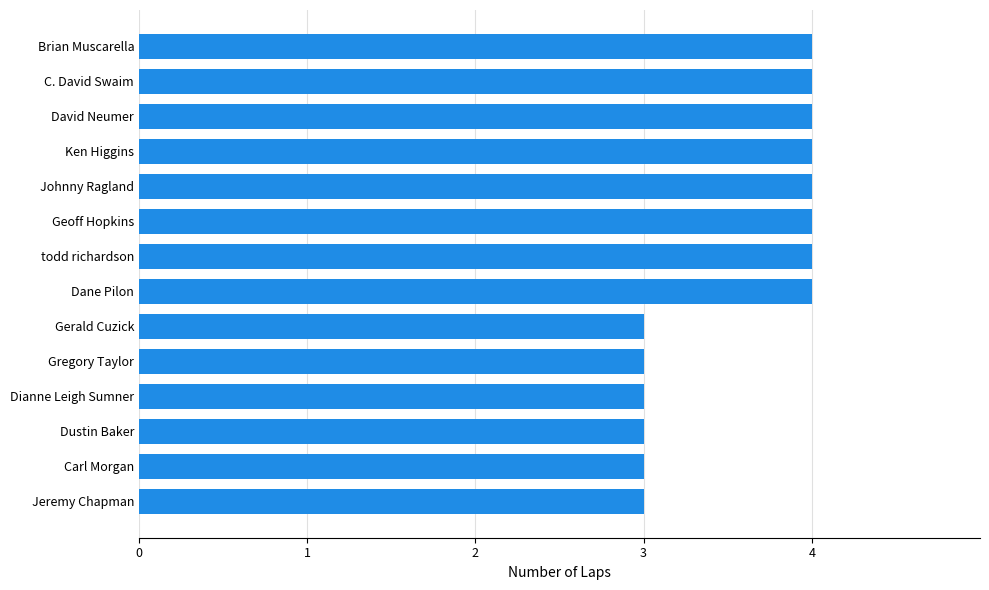

What is the maximum value shown in the chart?

4